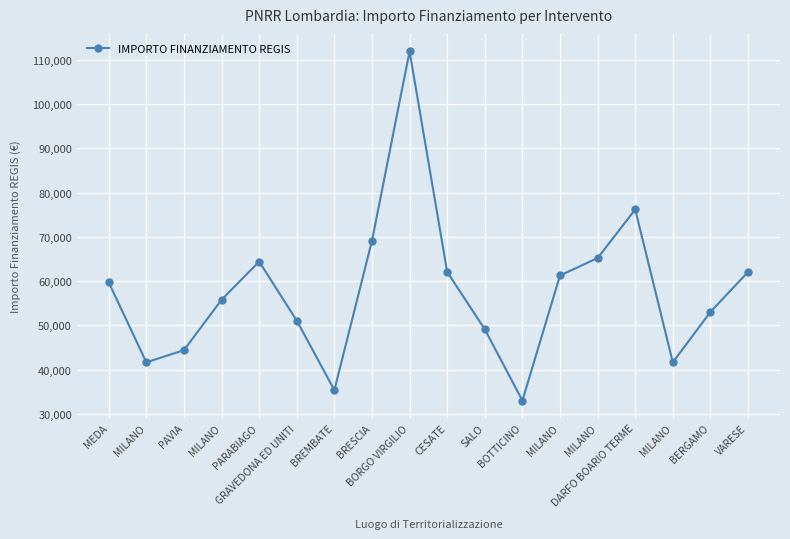

Where is the data nearest to the value 72472?

BRESCIA